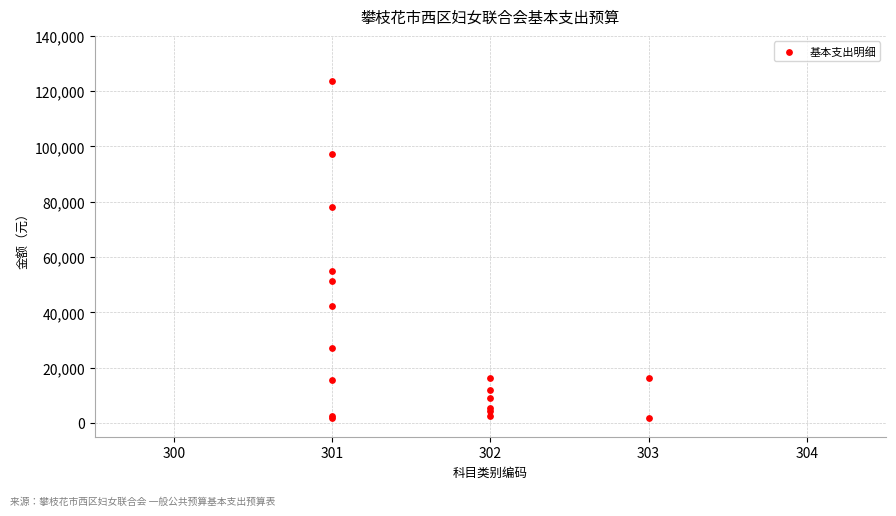

What Y value in the scatter plot is closest to 62589?

54792.0